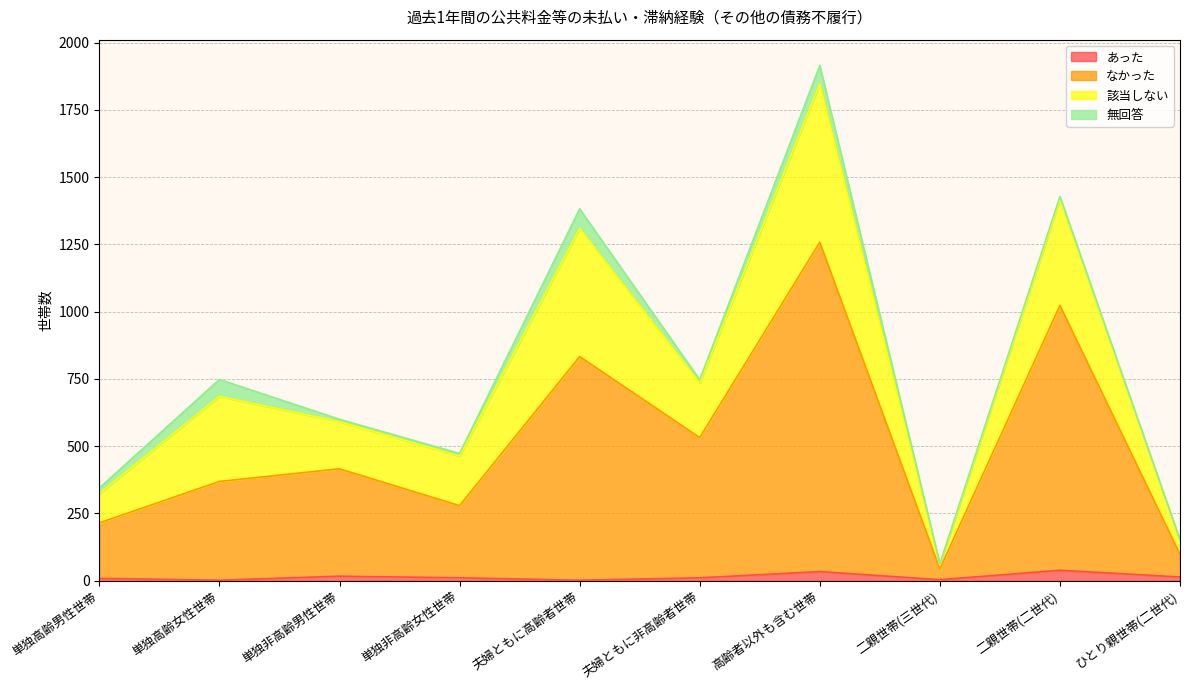

At which category is the sum across all series the highest?

高齢者以外も含む世帯